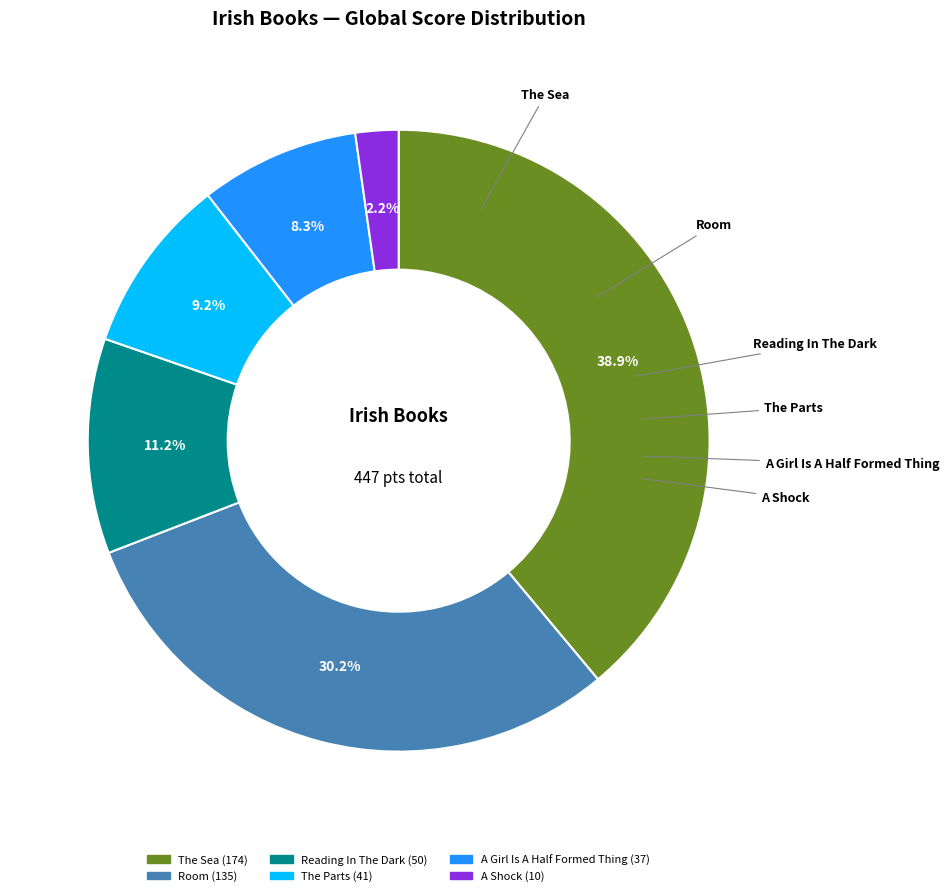

Which category has the biggest portion of the pie?

The Sea